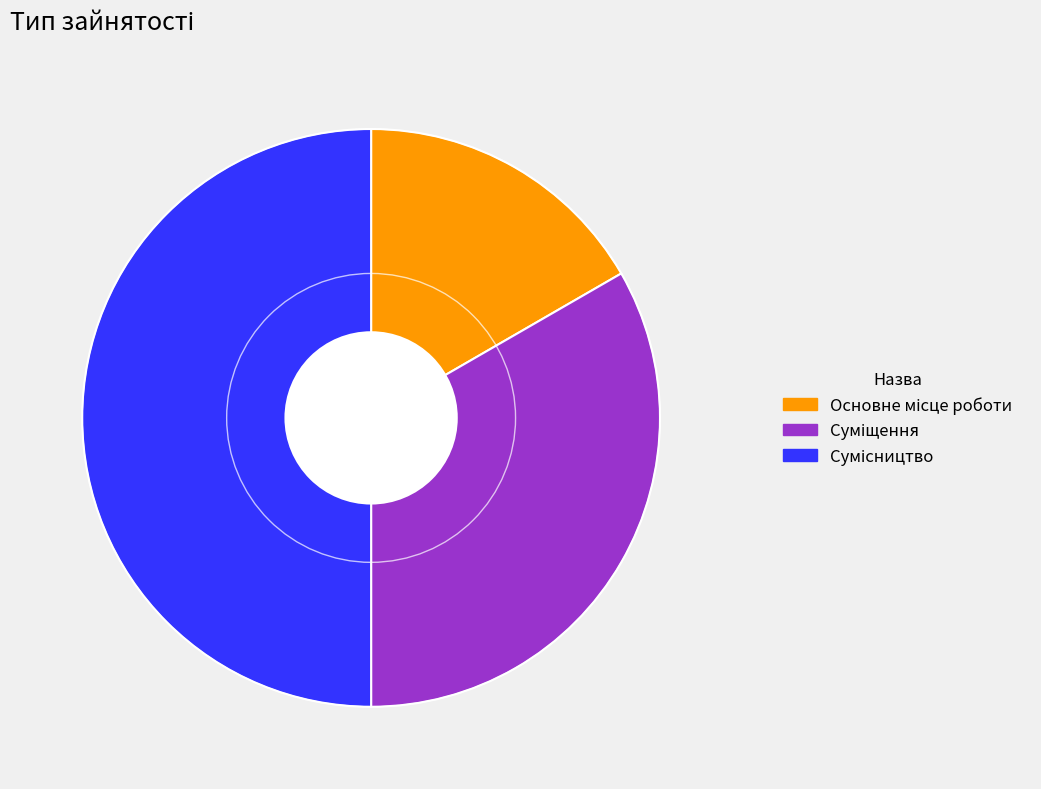

Count the number of slices in the pie.

3